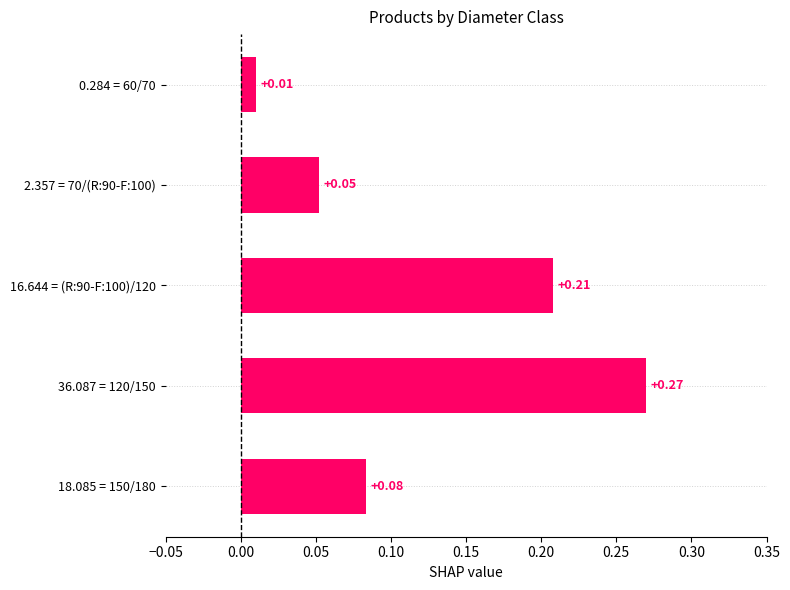

At which category does the chart reach its peak across all series?

36.087 = 120/150